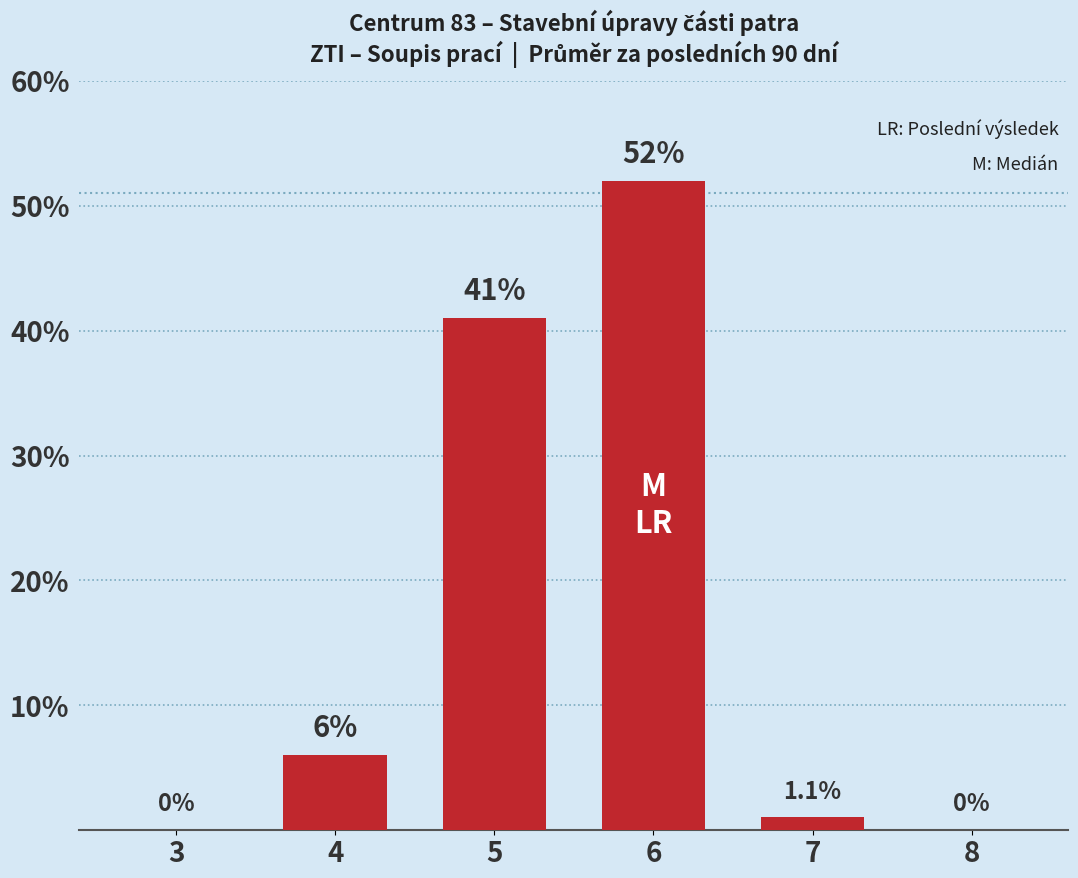

What is the change in value from 5 to 8?

-41.0